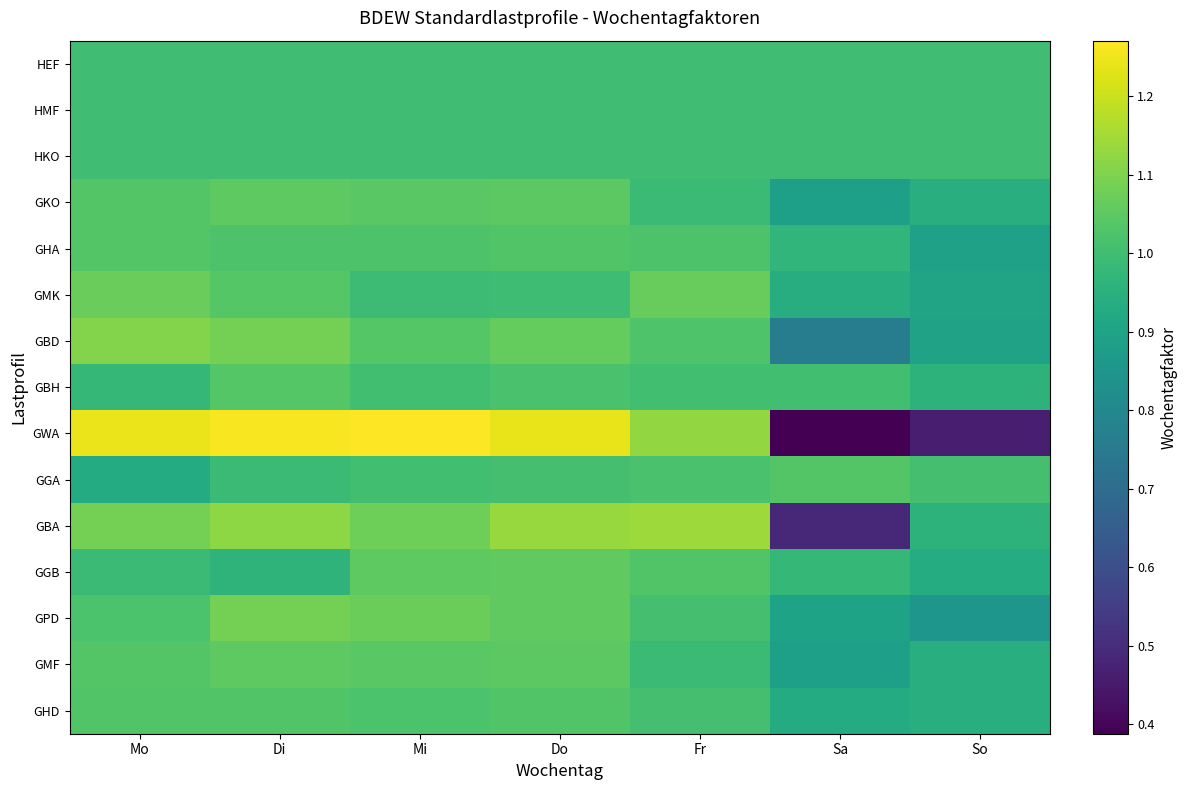

Which category has the lowest value across all series?

Sa